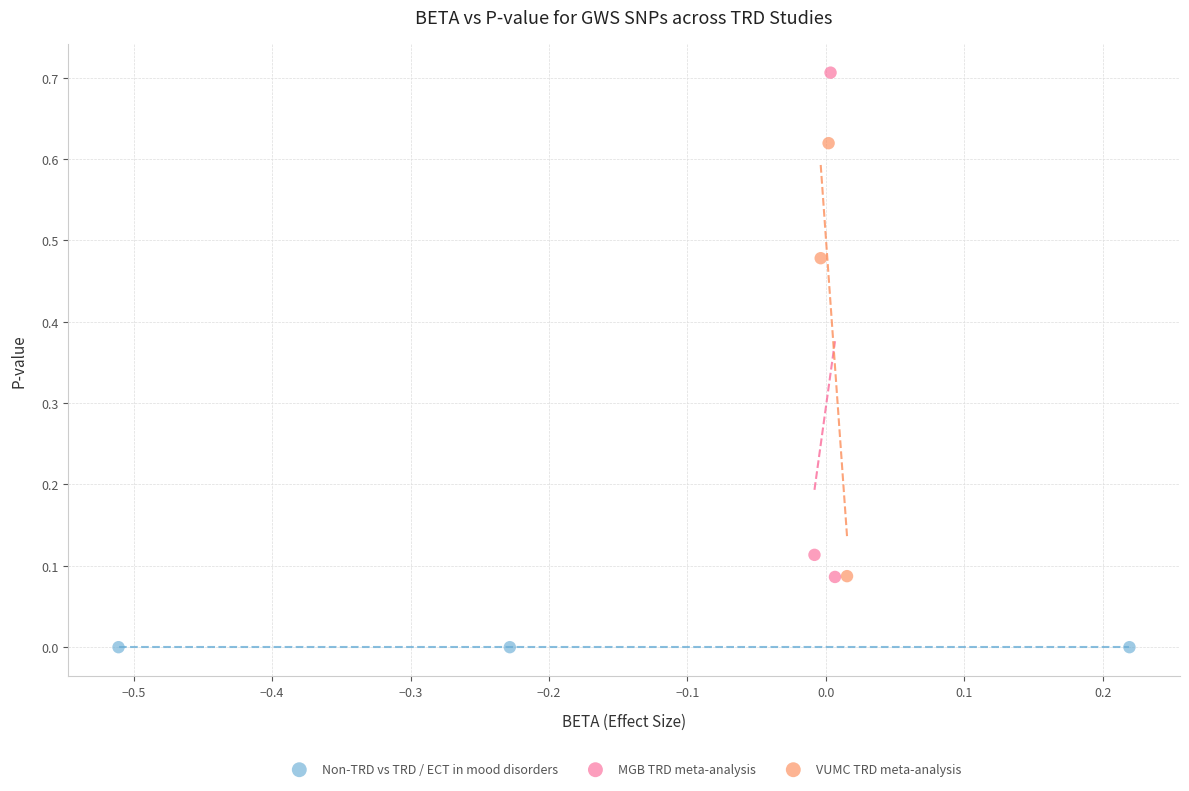

What are all the series names shown in the legend?

Non-TRD vs TRD / ECT in mood disorders, MGB TRD meta-analysis, VUMC TRD meta-analysis